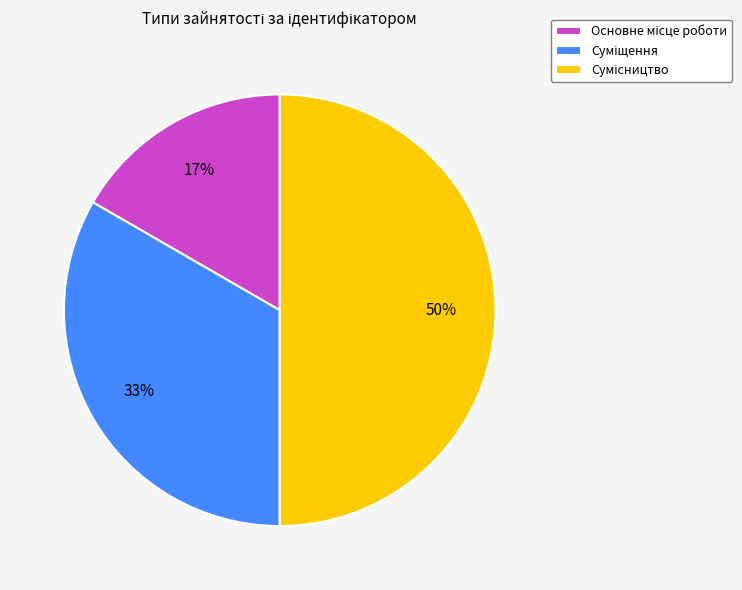

To the nearest percent, what is the difference between the largest and smallest slice percentages?

33%